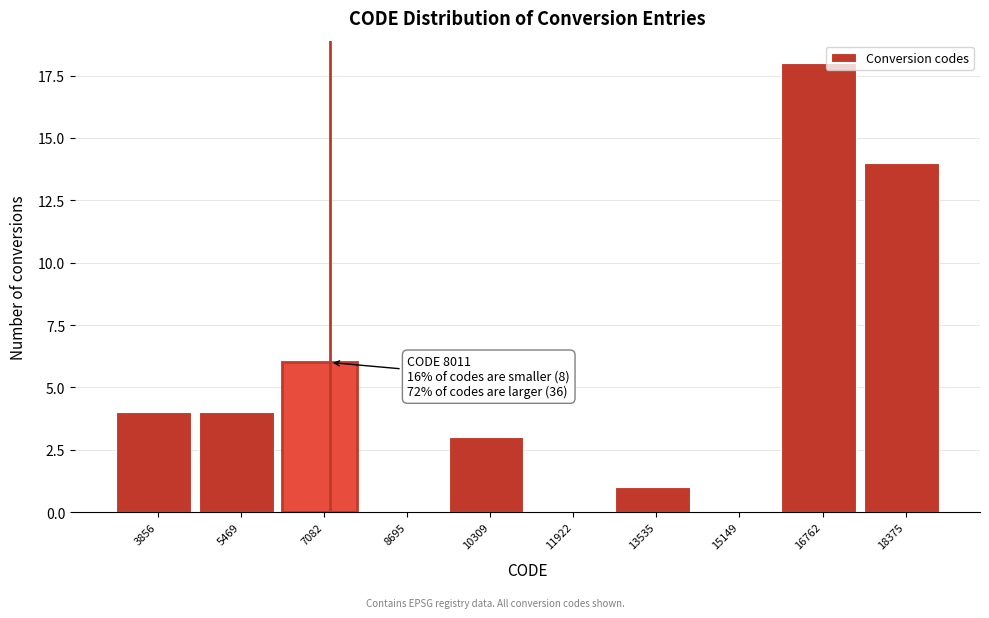

Reading left to right, what are all the values shown in this chart?

3856=4	5469=4	7082=6	8695=0	10309=3	11922=0	13535=1	15149=0	16762=18	18375=14